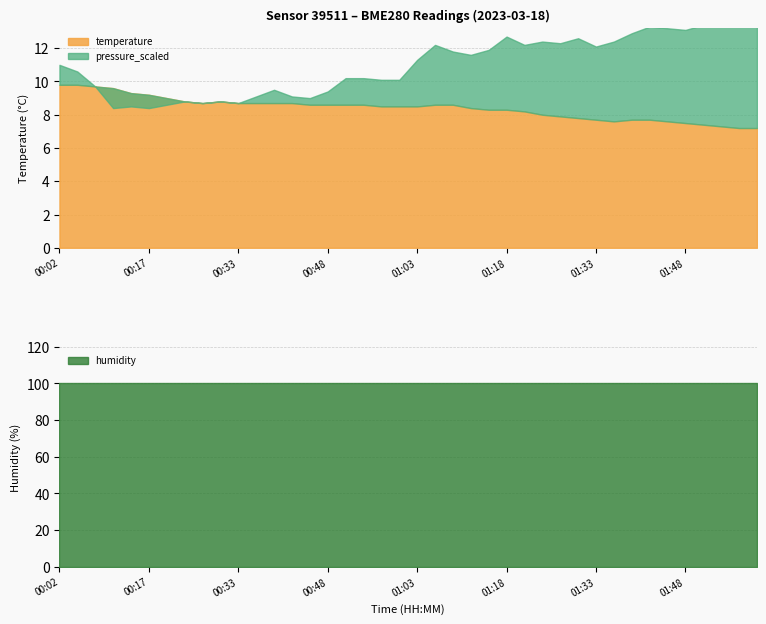

At how many categories does at least one series exceed 86?

40